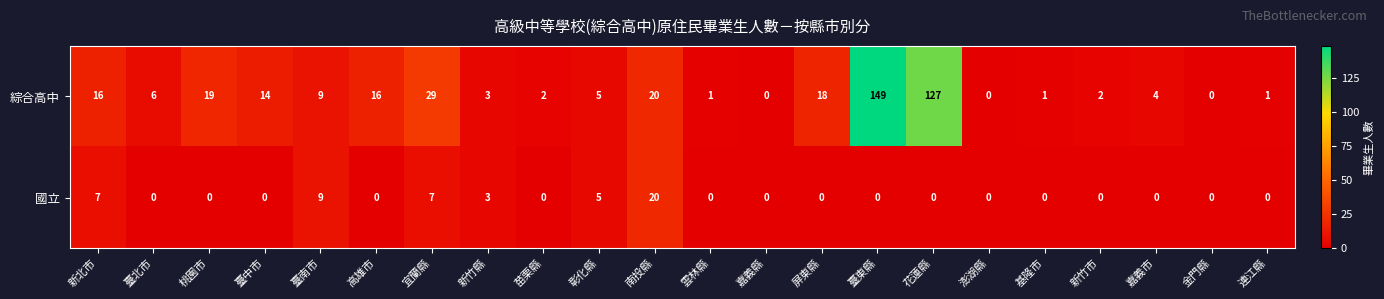

What is the difference between the 國立 values at 宜蘭縣 and 嘉義市?

7